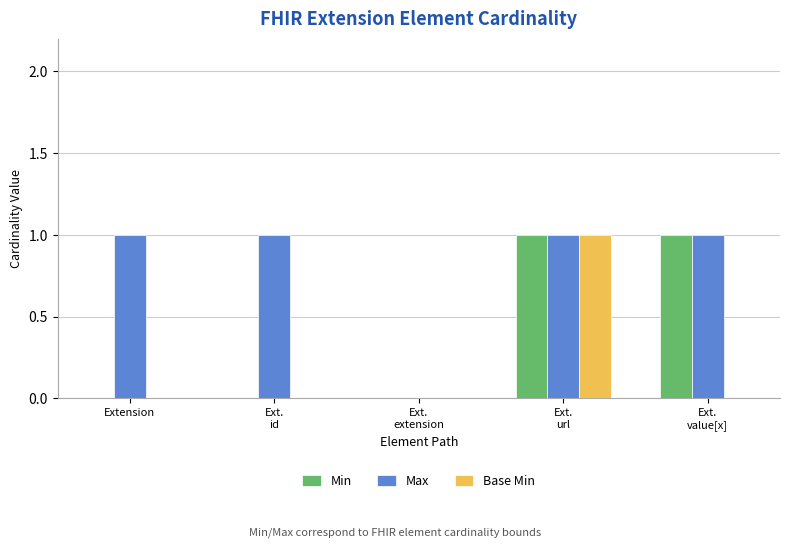

Count the Min values in the range 0 to 1.

5